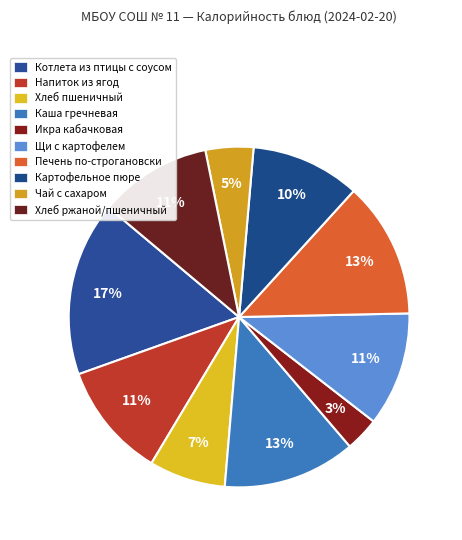

How many slices are in this pie chart?

10